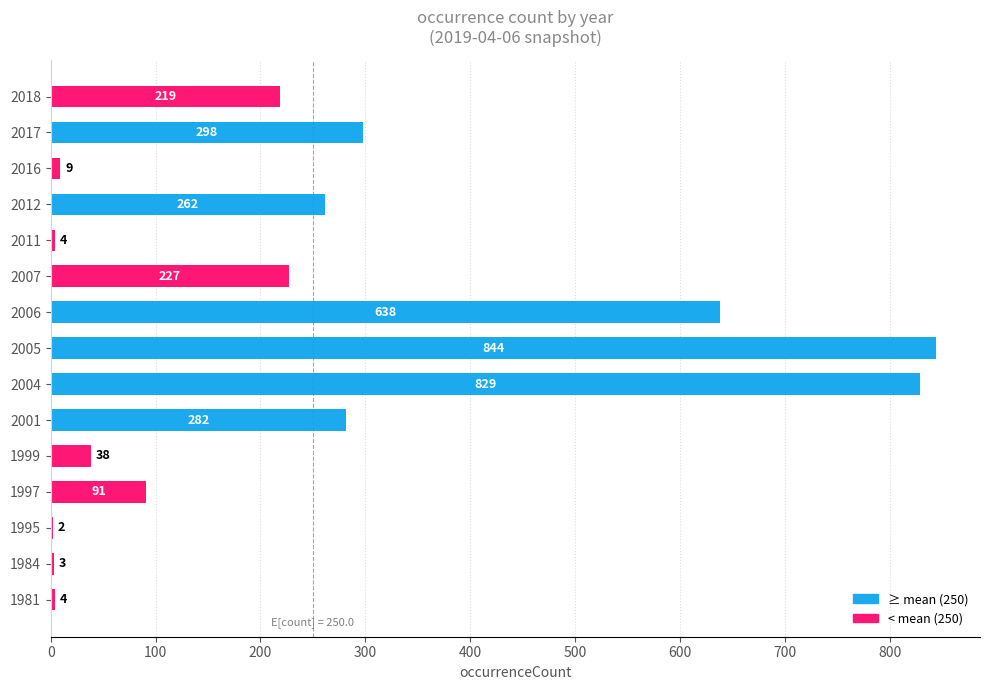

Is it true that the value at 1984 is 3?

True